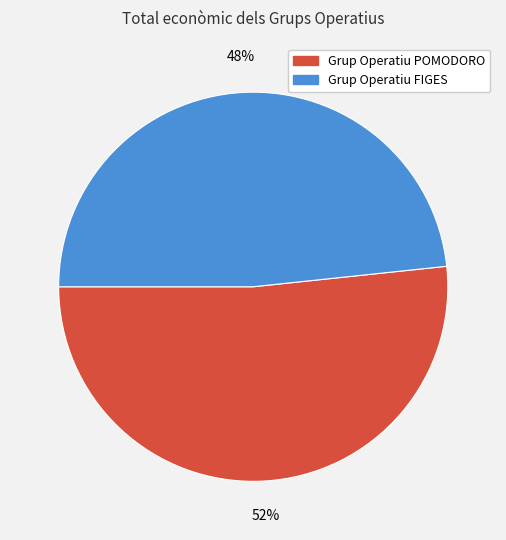

Is the sum of Grup Operatiu POMODORO and Grup Operatiu FIGES greater than half?

Yes